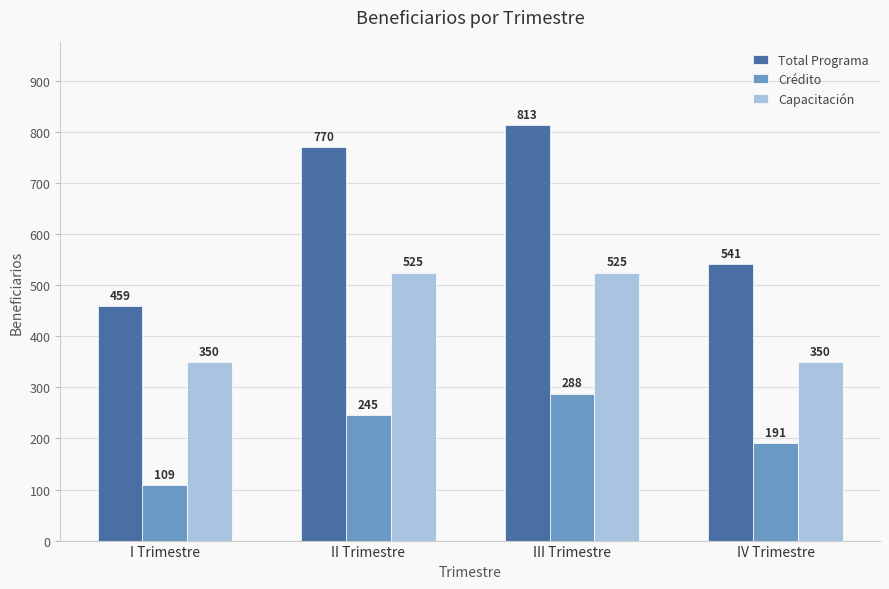

What position from the right is II Trimestre?

3